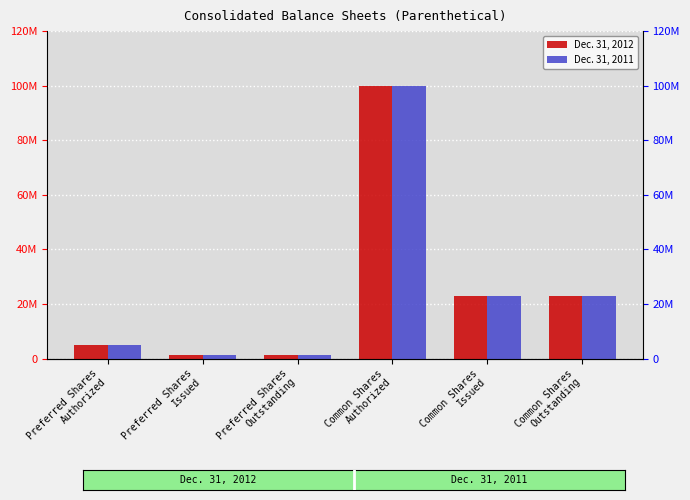

What is the total value across all series at Preferred Shares
Authorized?

10000000